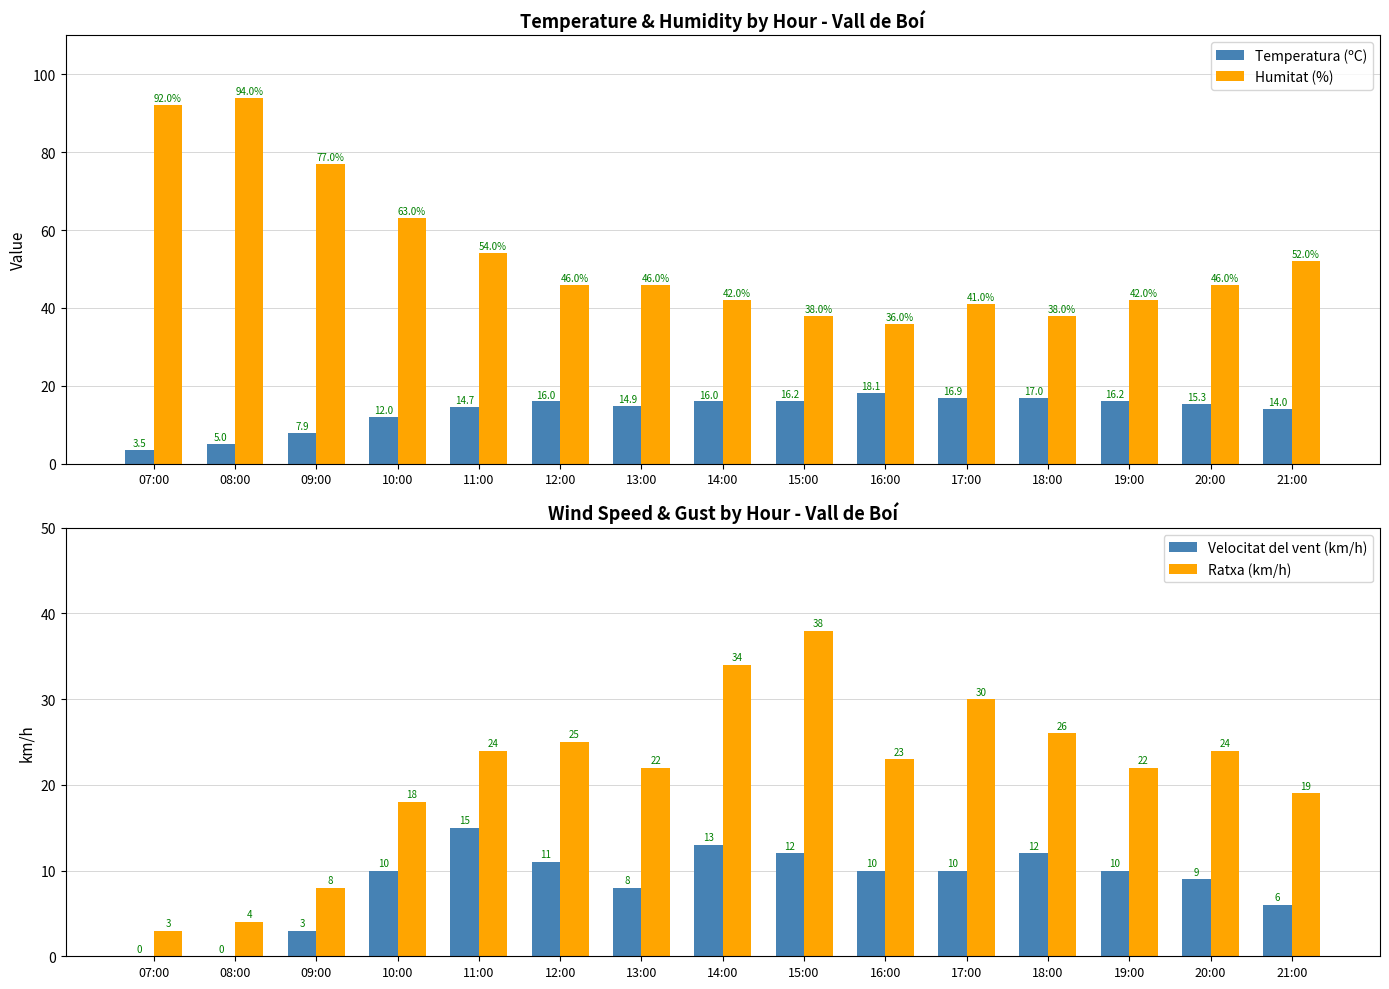

Which series changed the most between 10:00 and 15:00?

Humitat (%)